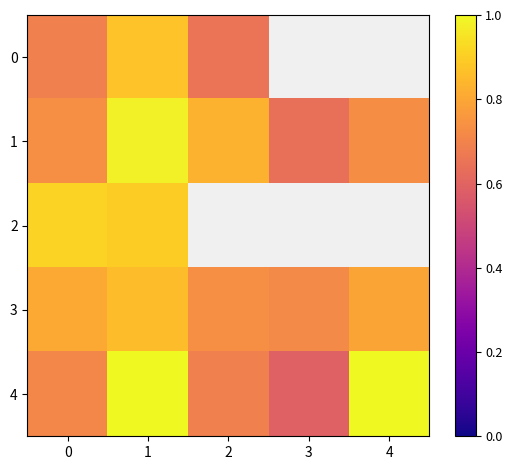

The value of 2 at 1 is 0.9. True or false?

True